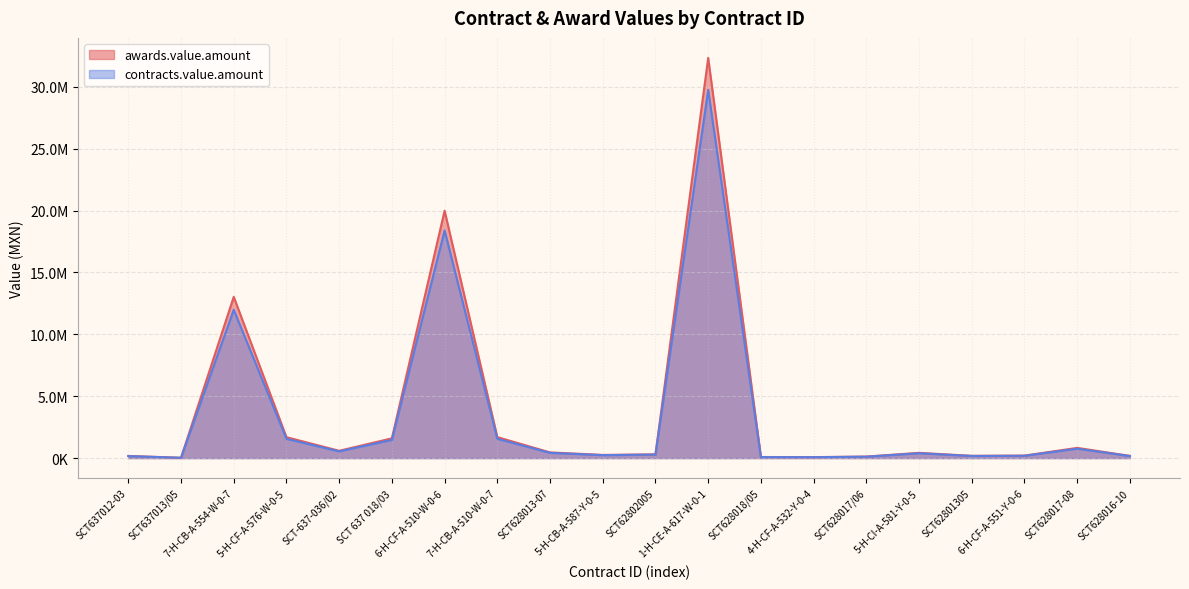

What is the label of the 18th point from the left?

6-H-CF-A-551-Y-0-6